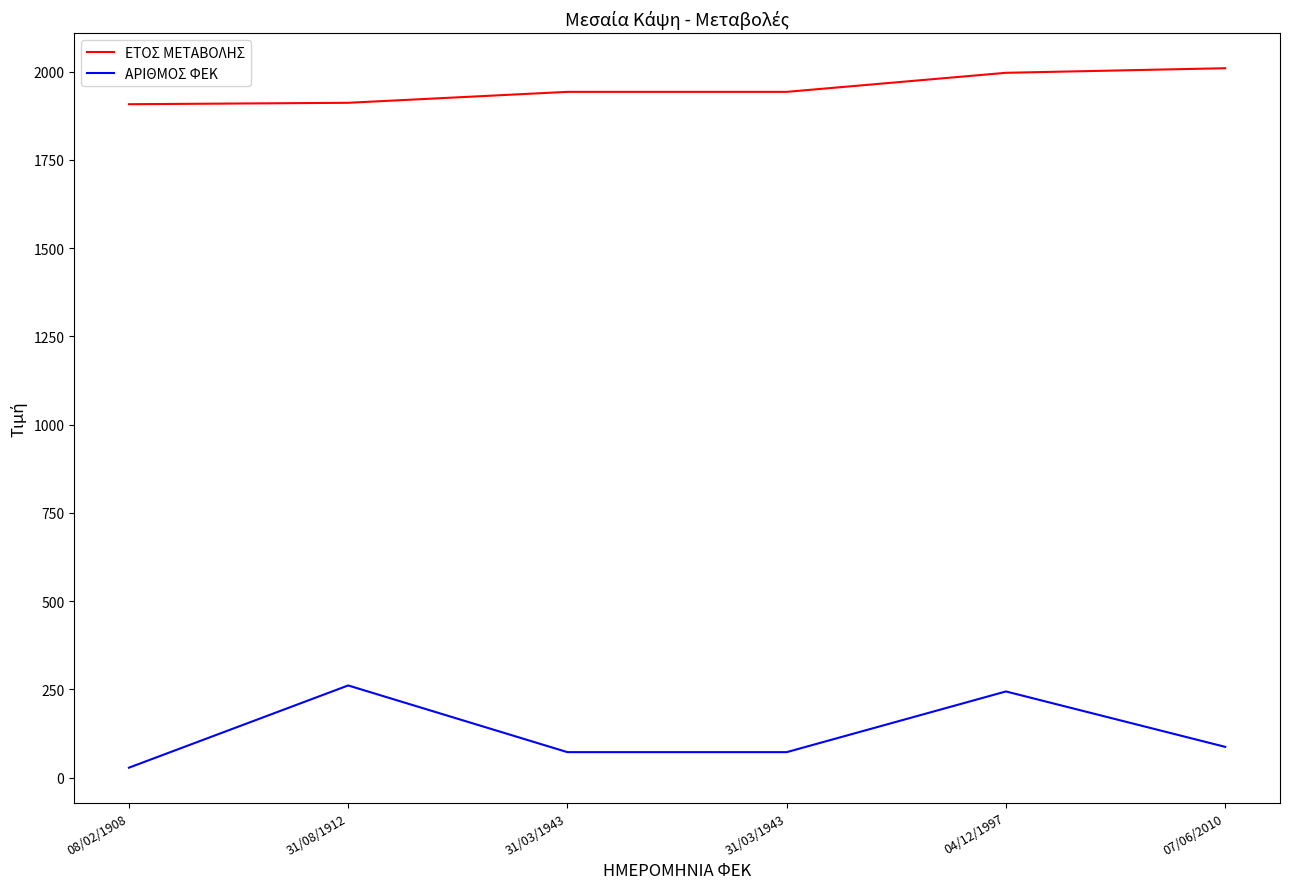

What is the value of the ΑΡΙΘΜΟΣ ΦΕΚ point at the 6th from the left?

87